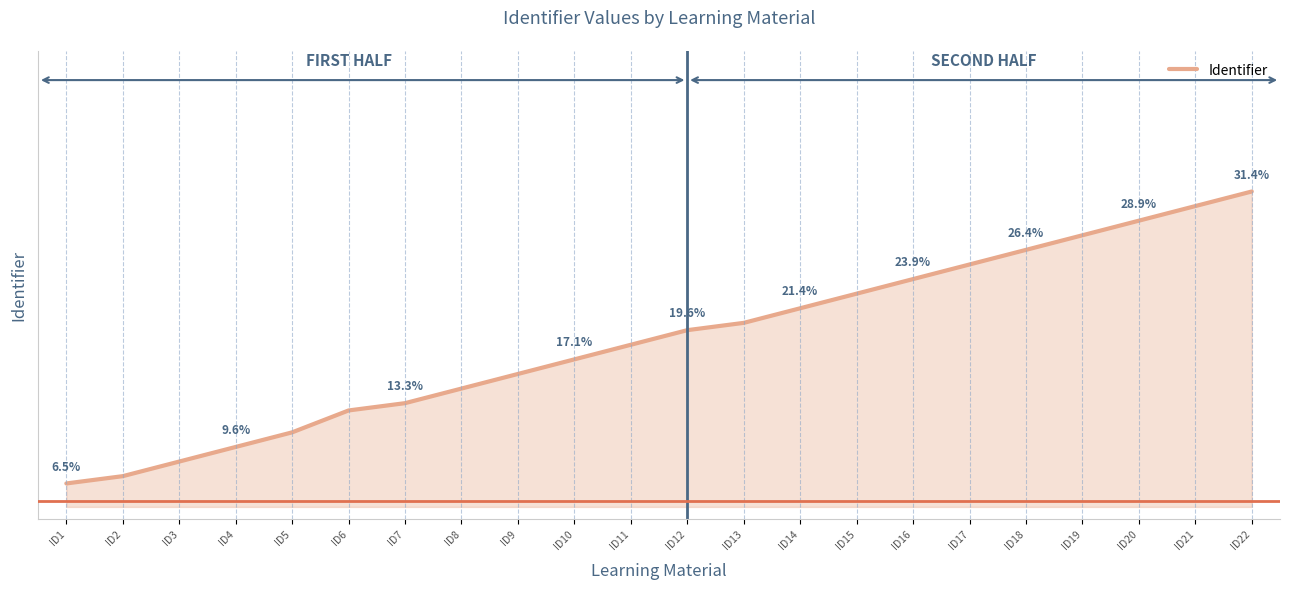

What is the sum of all values?

411.9